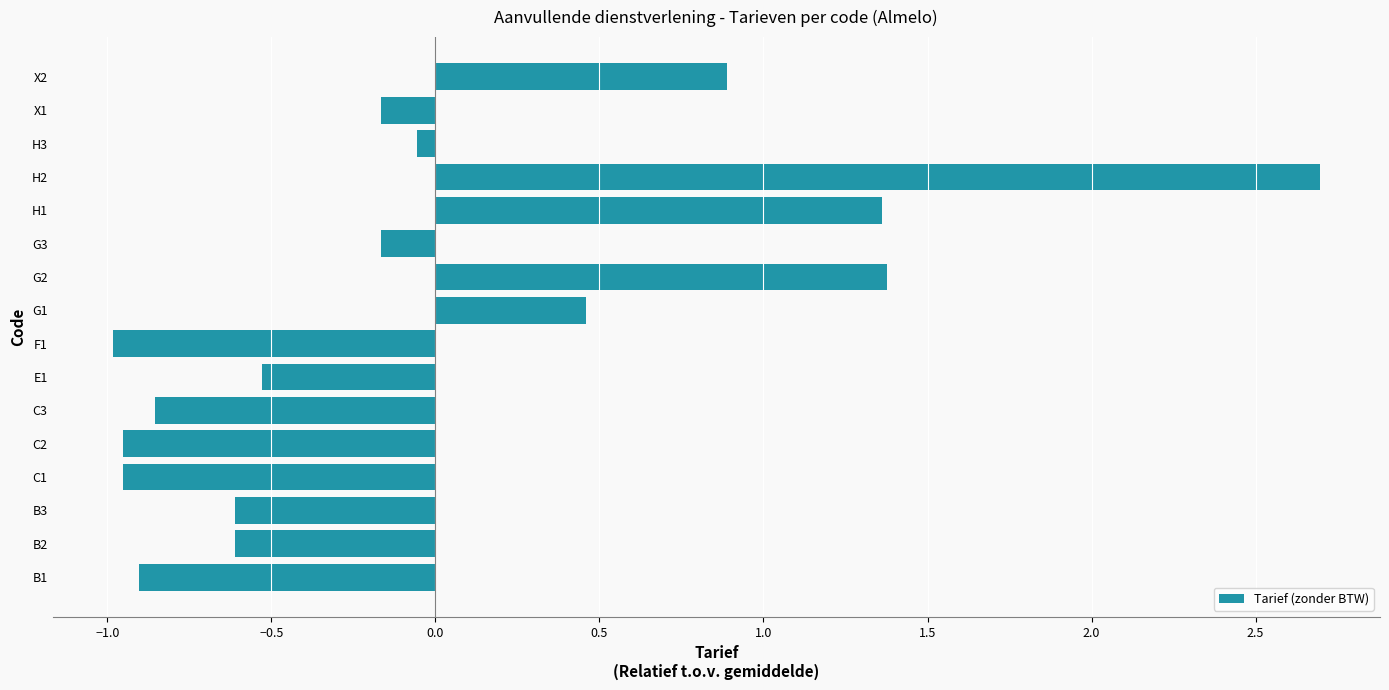

What is the greatest value displayed?

2.7